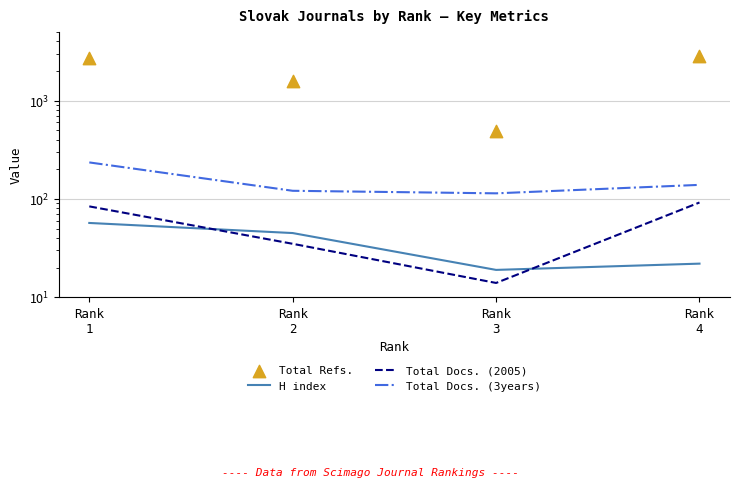

Which series reaches the minimum Y coordinate?

Total Docs. (2005)